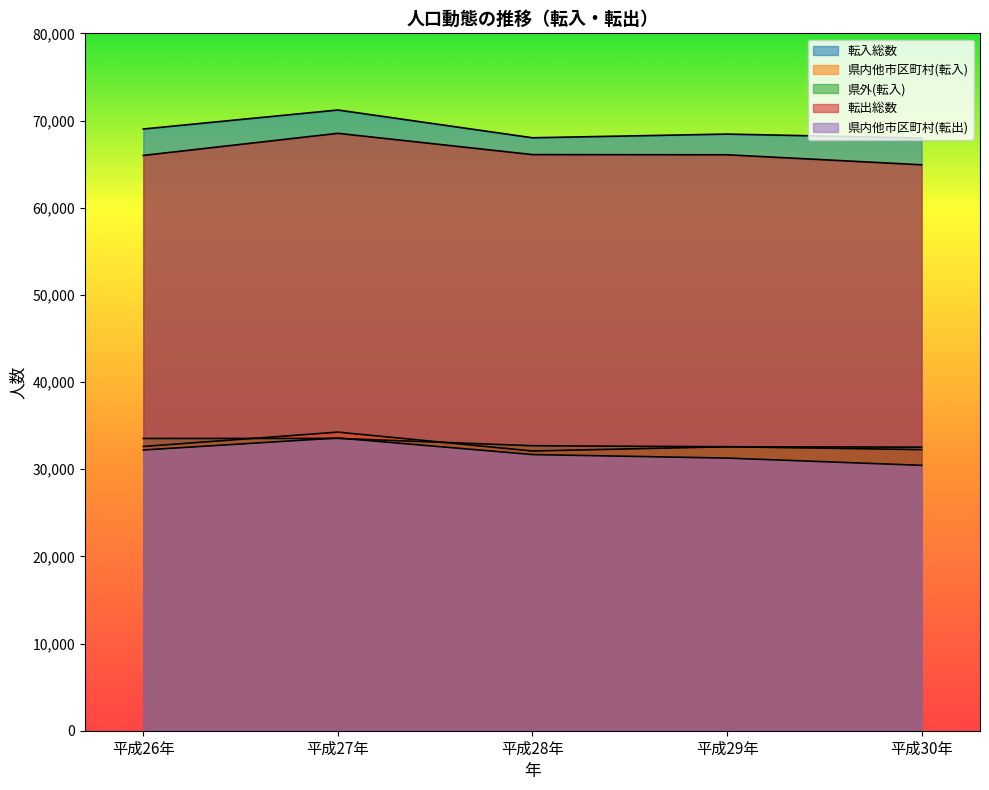

Between 平成29年 and 平成27年, which is larger?

平成27年